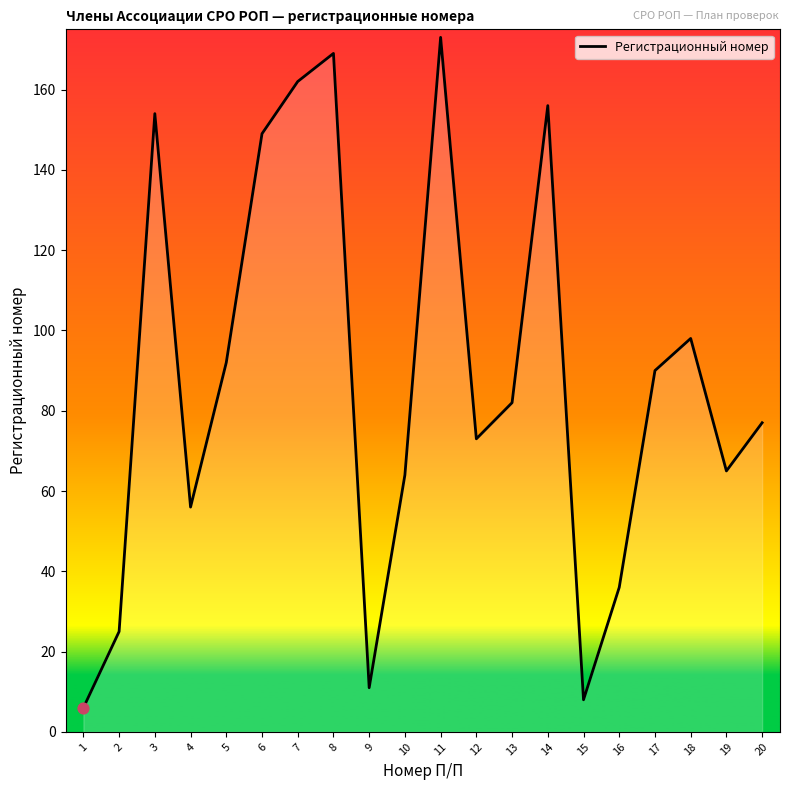

Between 7 and 10, which is larger?

7